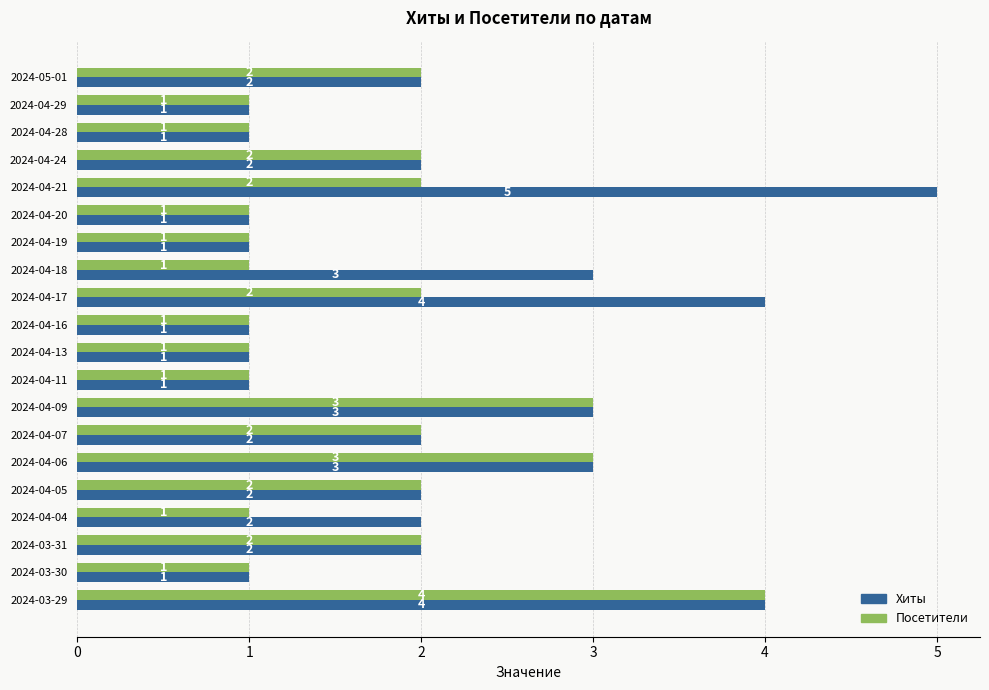

What is the sum of all Хиты values?

42